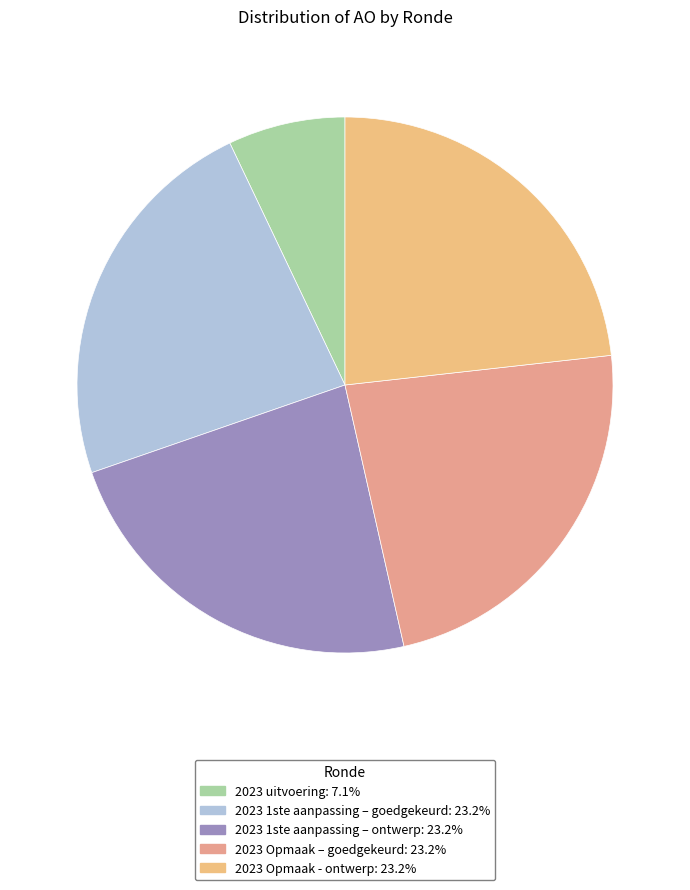

Is it true that 2023 Opmaak - ontwerp is 23% of the pie?

True